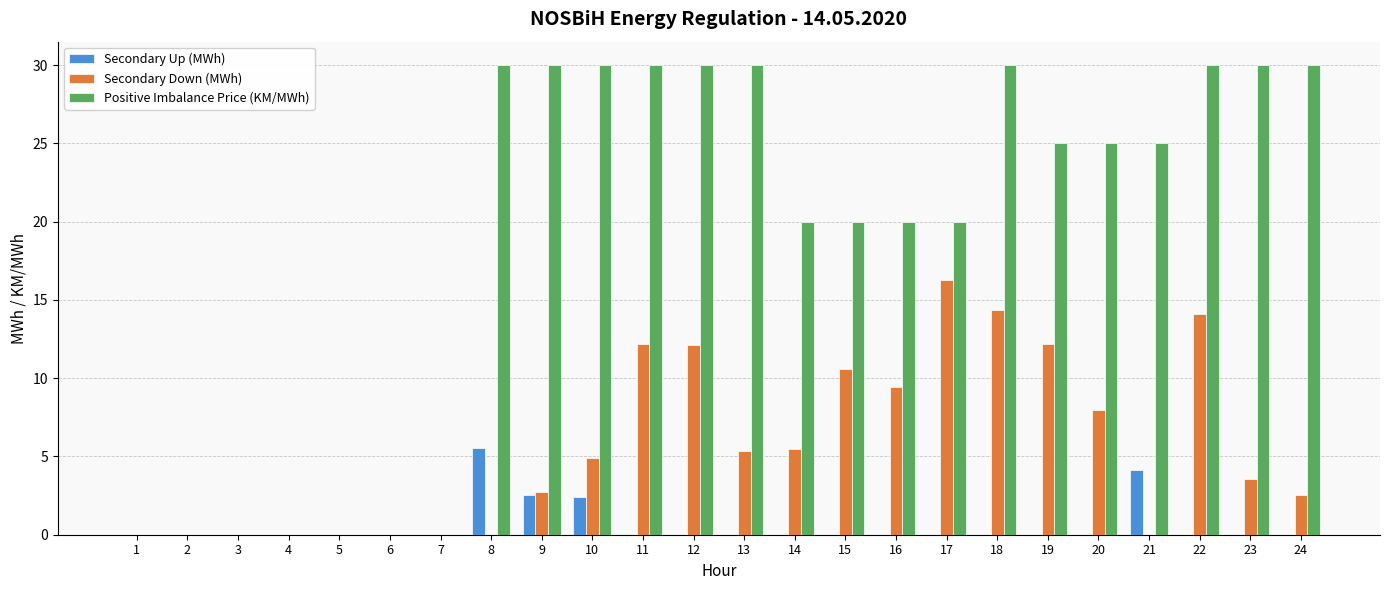

Which series changed the most between 1 and 13?

Positive Imbalance Price (KM/MWh)